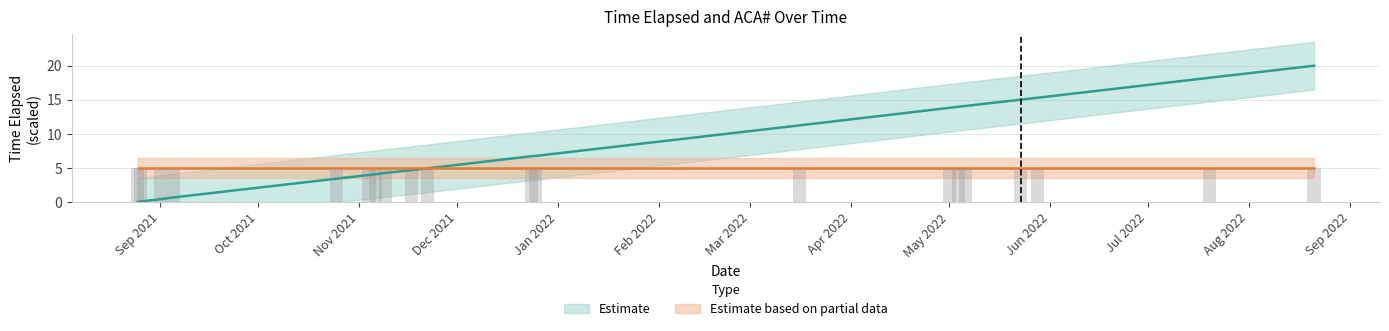

List the labels in order of value, smallest first.

2021-08-25, 2021-08-26, 2021-09-01, 2021-09-05, 2021-10-25, 2021-11-04, 2021-11-06, 2021-11-09, 2021-11-17, 2021-11-22, 2021-12-24, 2021-12-25, 2022-03-16, 2022-05-01, 2022-05-04, 2022-05-06, 2022-05-23, 2022-05-28, 2022-07-20, 2022-08-21